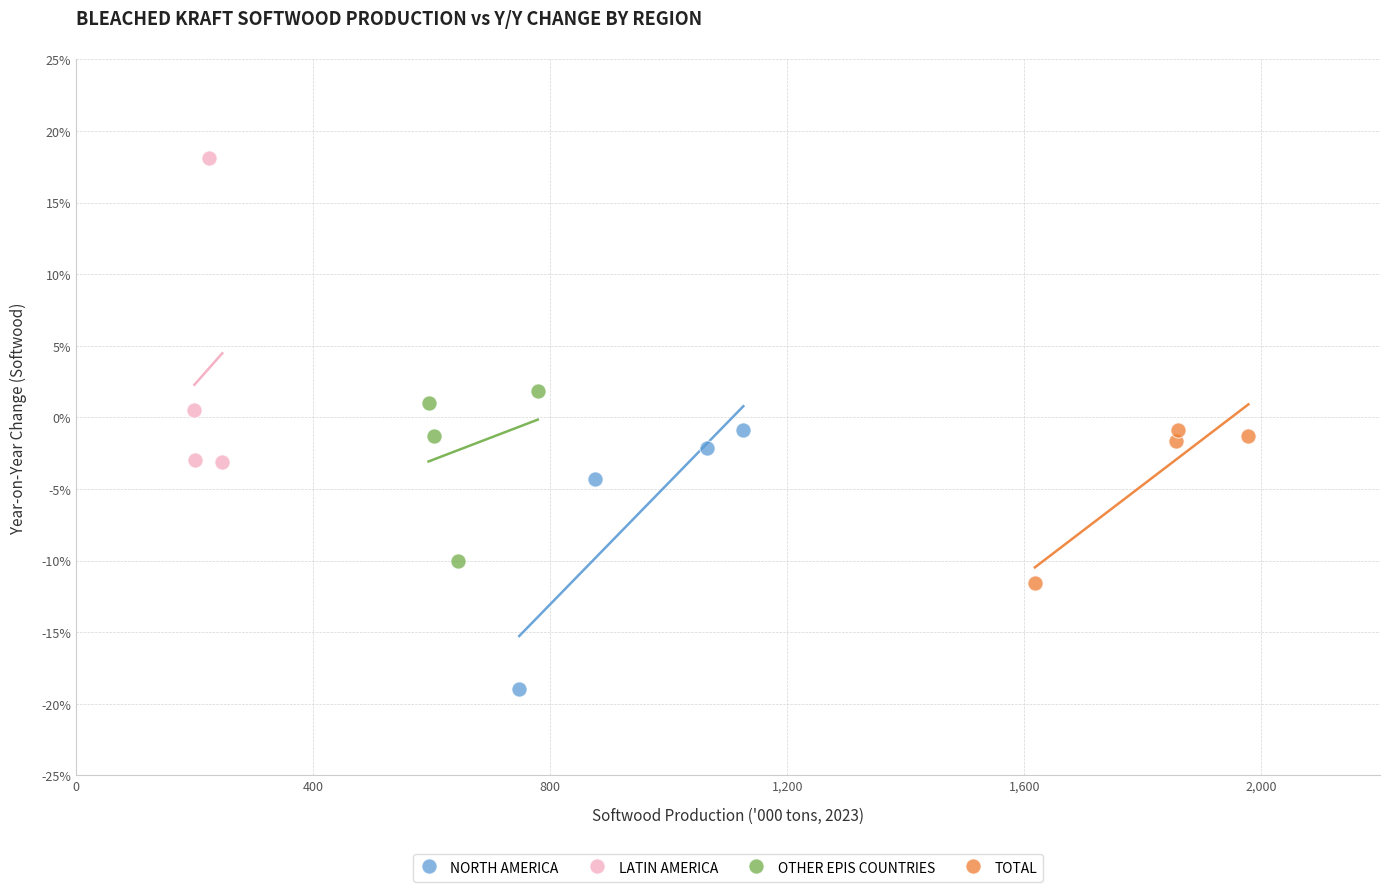

What are all the series names shown in the legend?

NORTH AMERICA, LATIN AMERICA, OTHER EPIS COUNTRIES, TOTAL